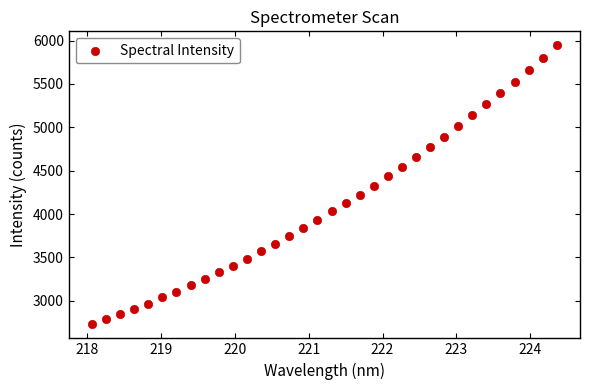

What is the range of X values (max minus min)?

6.3